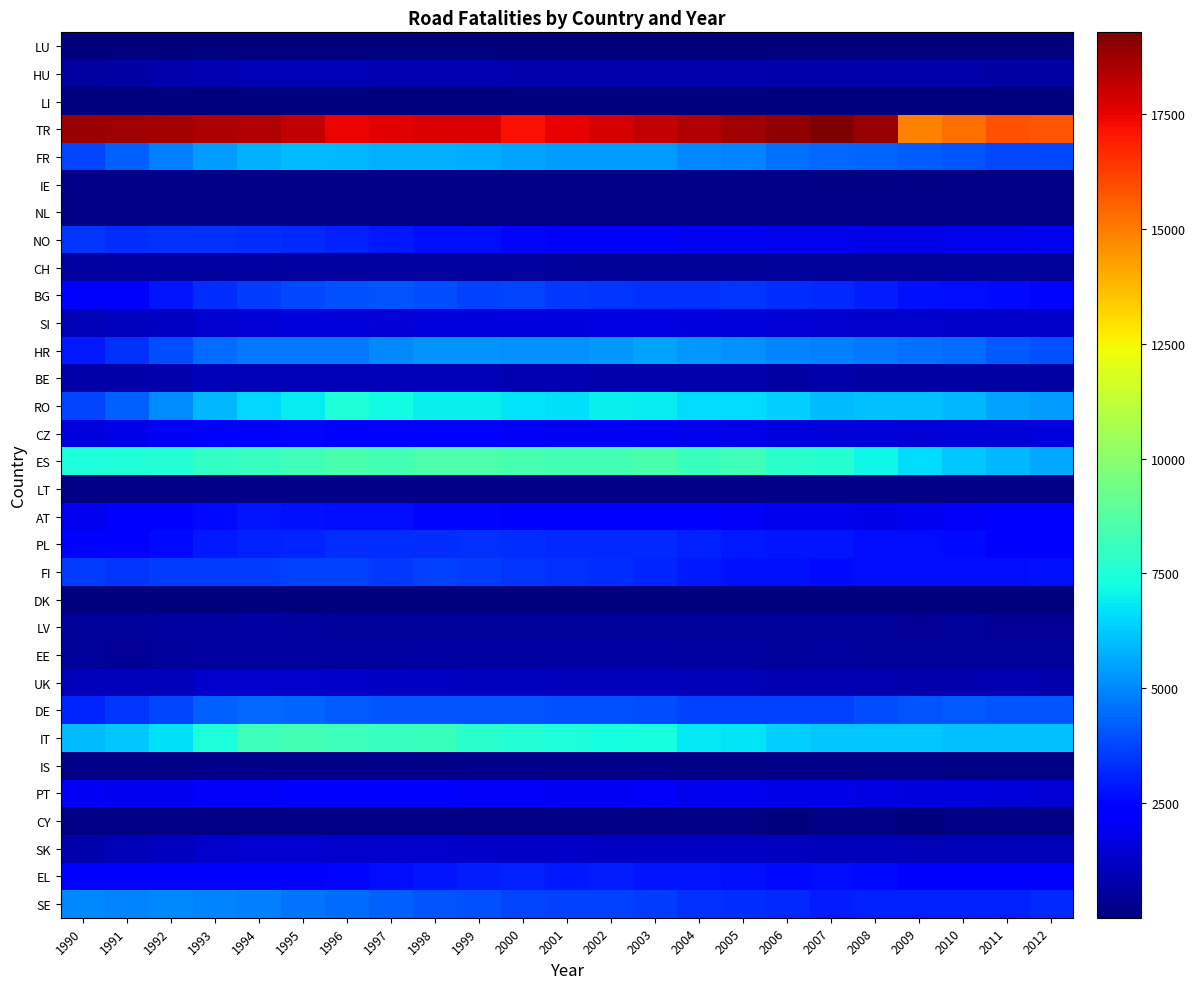

Count the number of data series in this chart.

32